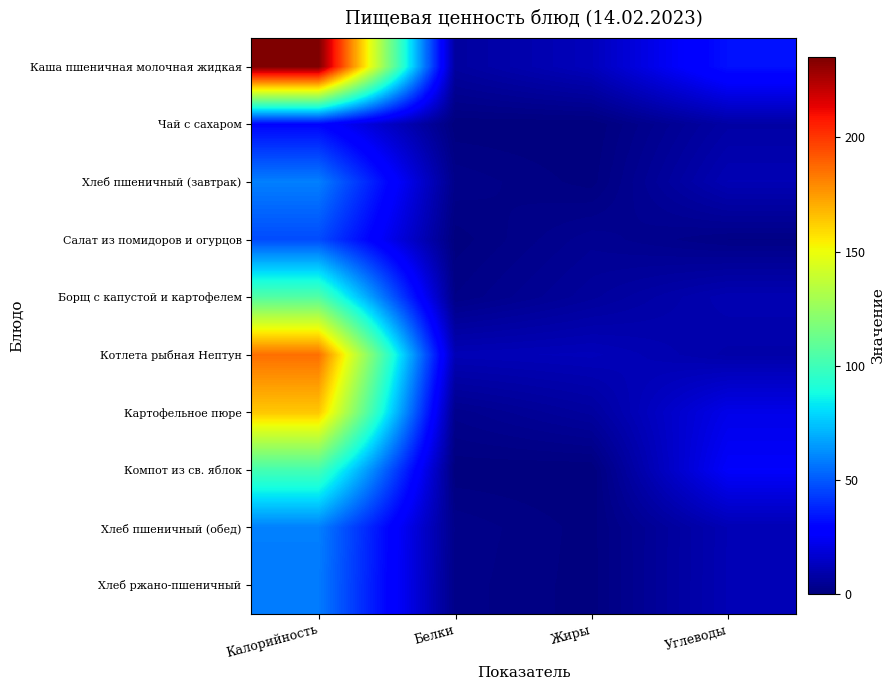

List the series in order of their peak value, lowest first.

Чай с сахаром, Салат из помидоров и огурцов, Хлеб ржано-пшеничный, Хлеб пшеничный (завтрак), Хлеб пшеничный (обед), Компот из св. яблок, Борщ с капустой и картофелем, Картофельное пюре, Котлета рыбная Нептун, Каша пшеничная молочная жидкая